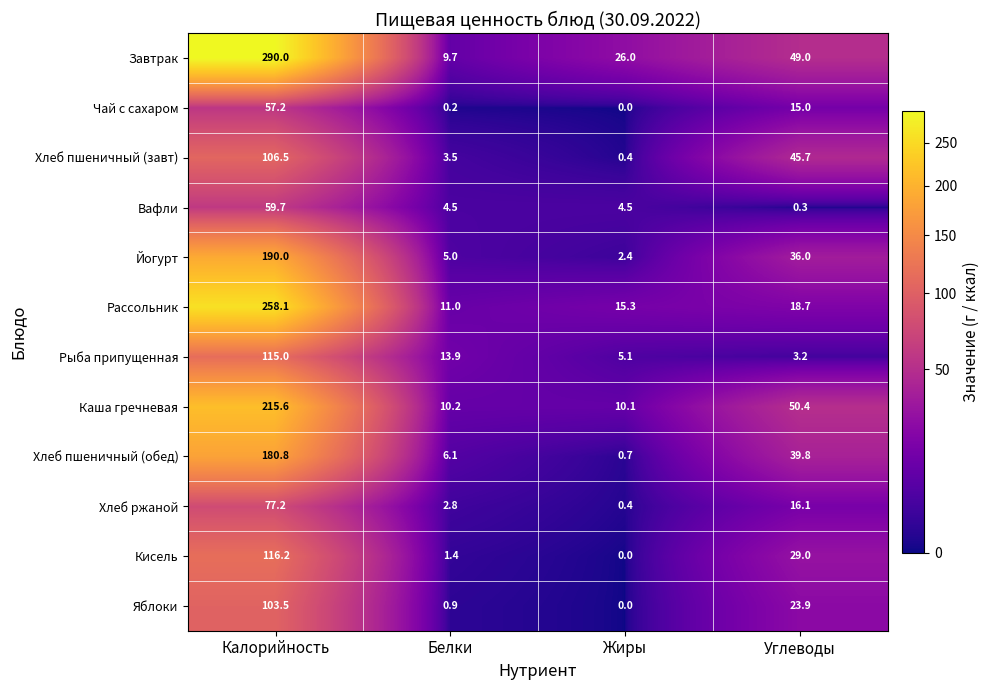

Where does the Хлеб пшеничный (завт) series first go above 45?

Калорийность